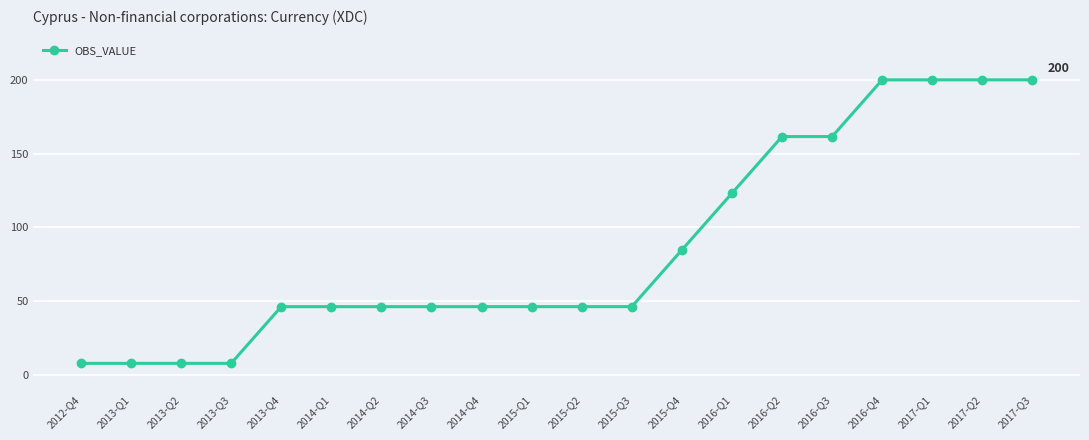

What is the average value?

86.5